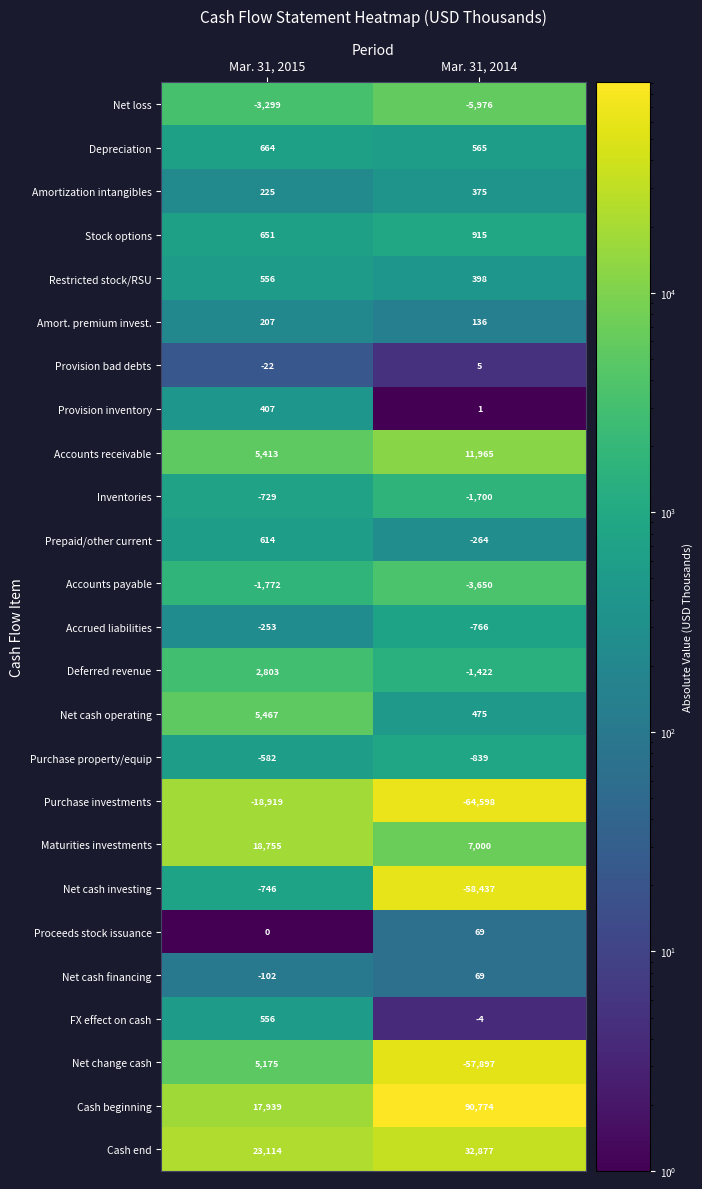

What is the sum of the Inventories values at Mar. 31, 2015 and Mar. 31, 2014?

-2429